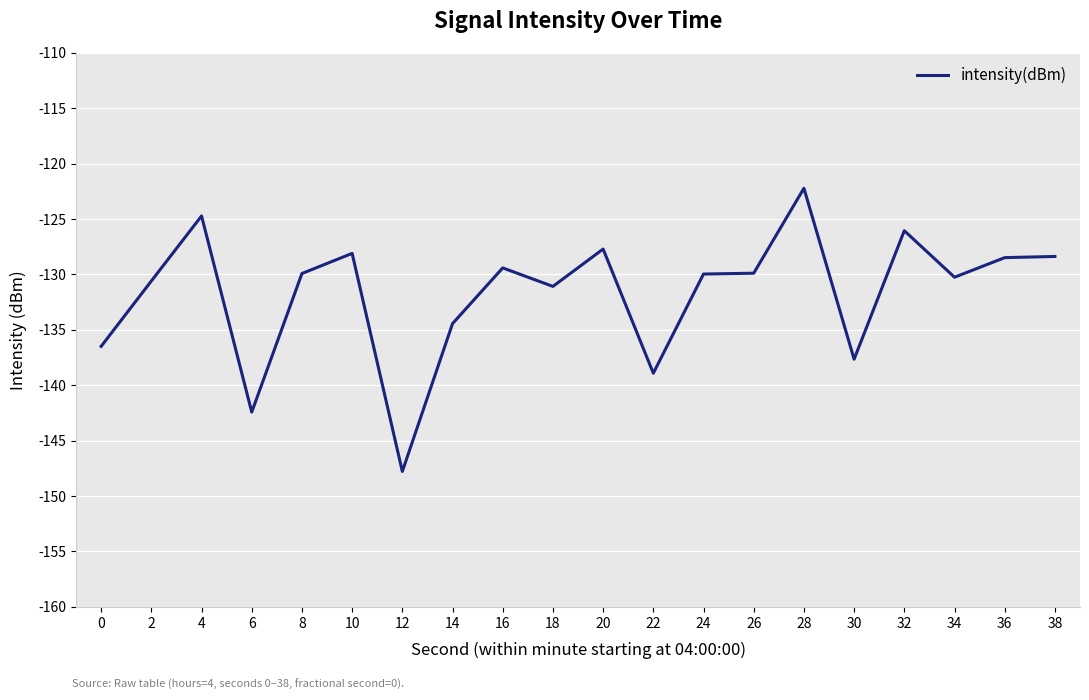

What value does the data have at 28?

-122.2